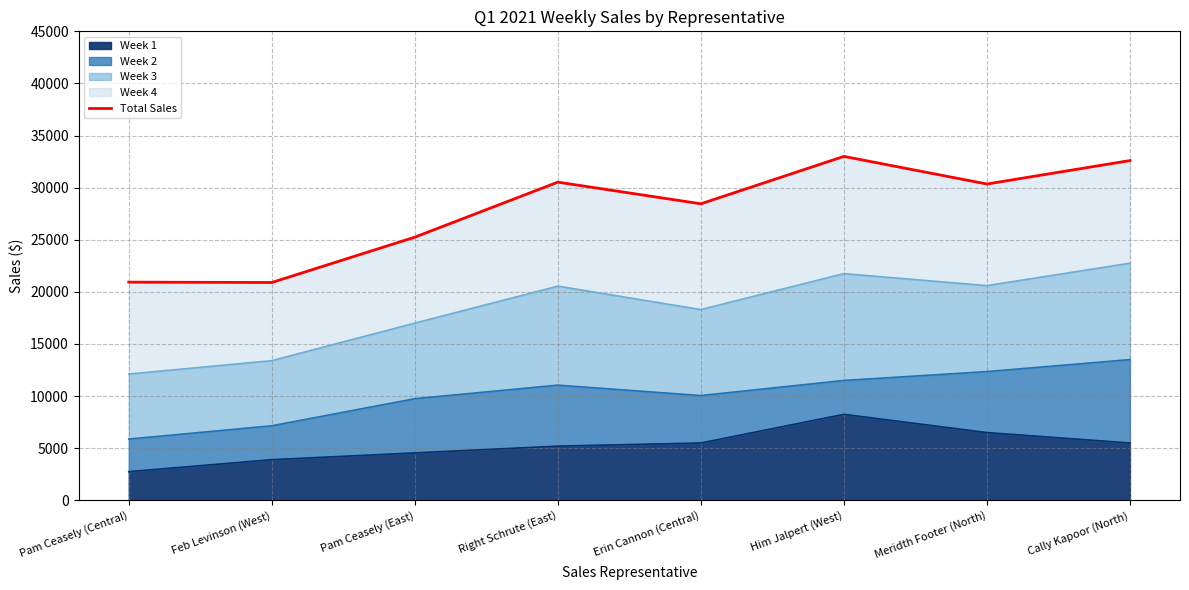

Rank the categories by value from lowest to highest.

Feb Levinson (West), Pam Ceasely (Central), Pam Ceasely (East), Erin Cannon (Central), Meridth Footer (North), Right Schrute (East), Cally Kapoor (North), Him Jalpert (West)